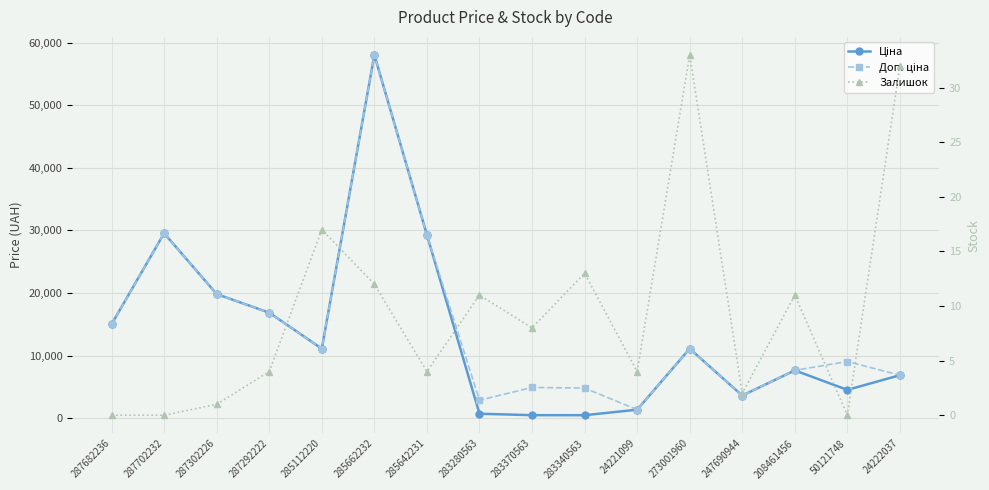

Which category has the highest value across all series?

285662232